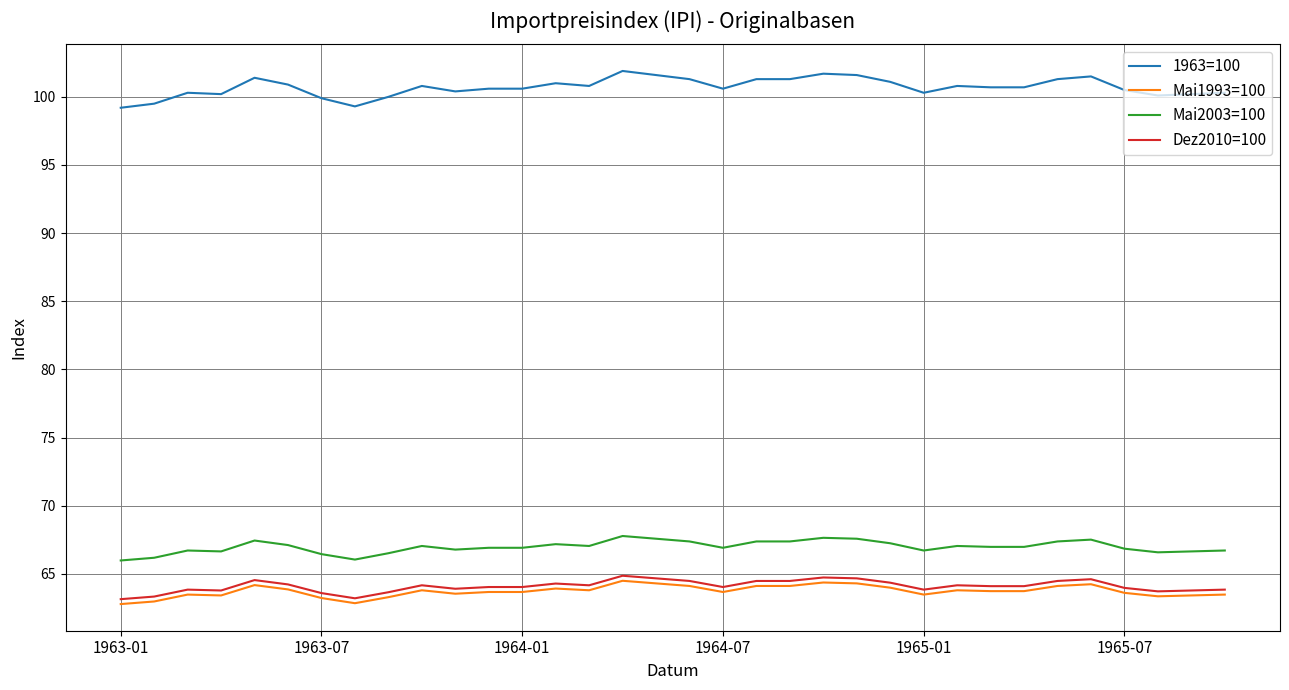

Which series has the largest range (max minus min)?

1963=100